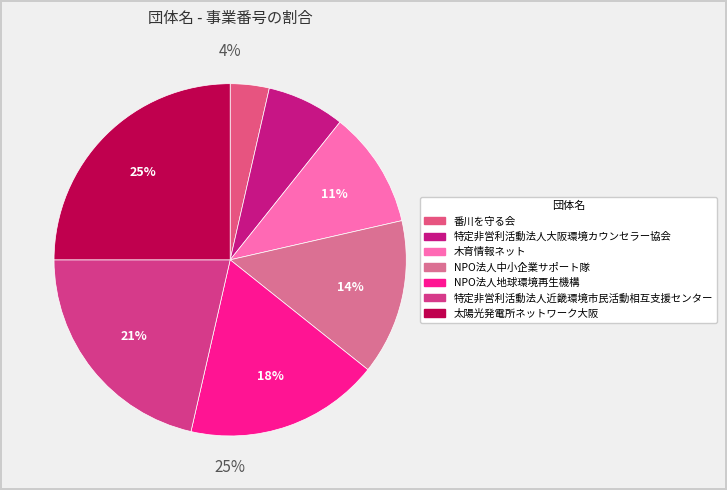

How many segments does this pie chart have?

7